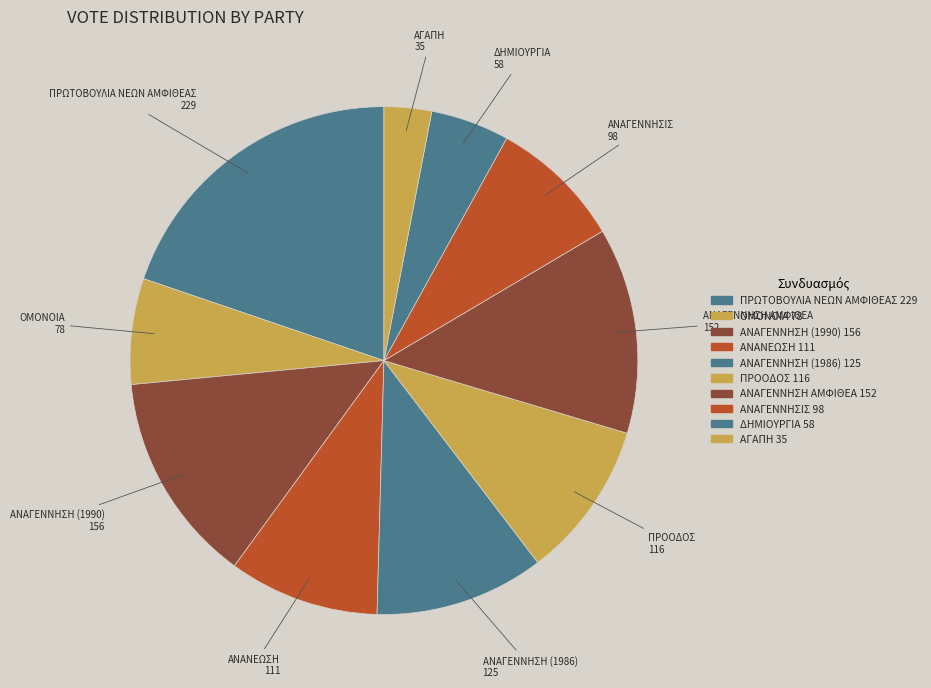

How many segments does this pie chart have?

10